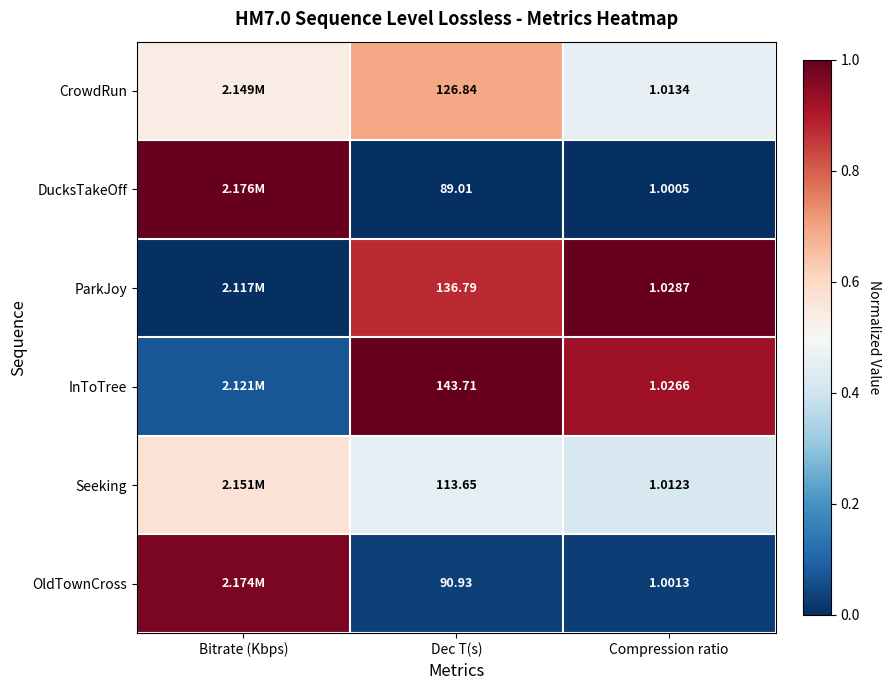

Is the value of CrowdRun at Dec T(s) greater than the value of OldTownCross at Dec T(s)?

Yes